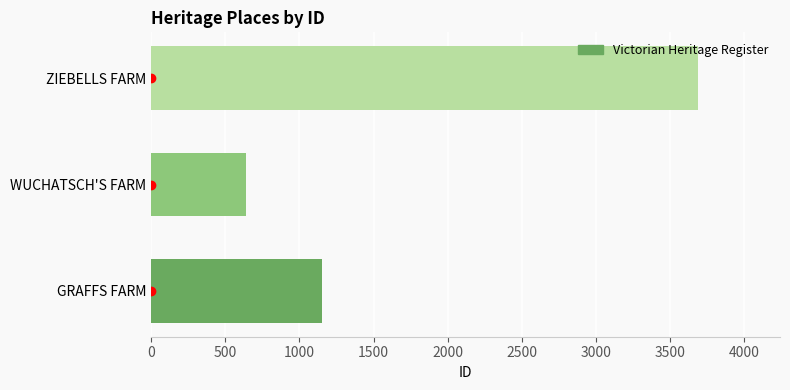

Is it true that the value at WUCHATSCH'S FARM is 412?

False